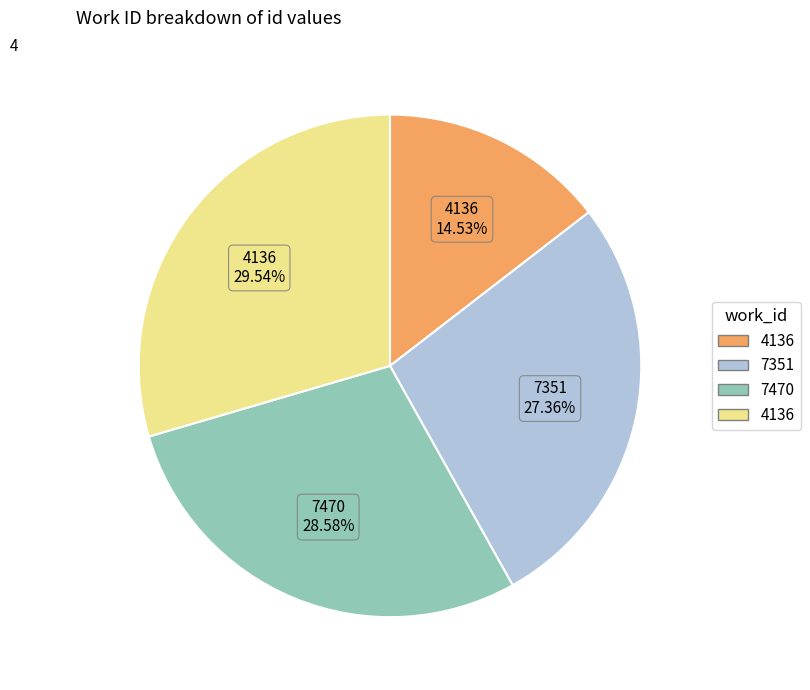

How many segments does this pie chart have?

4